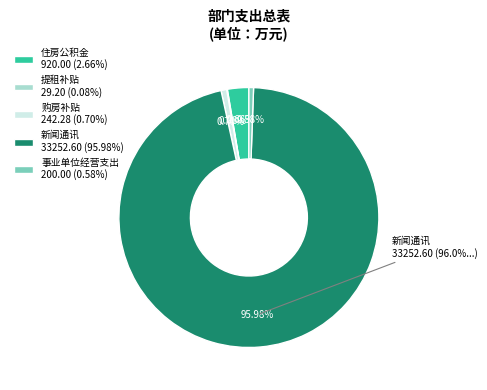

To the nearest percent, what is the difference between the largest and smallest slice percentages?

96%